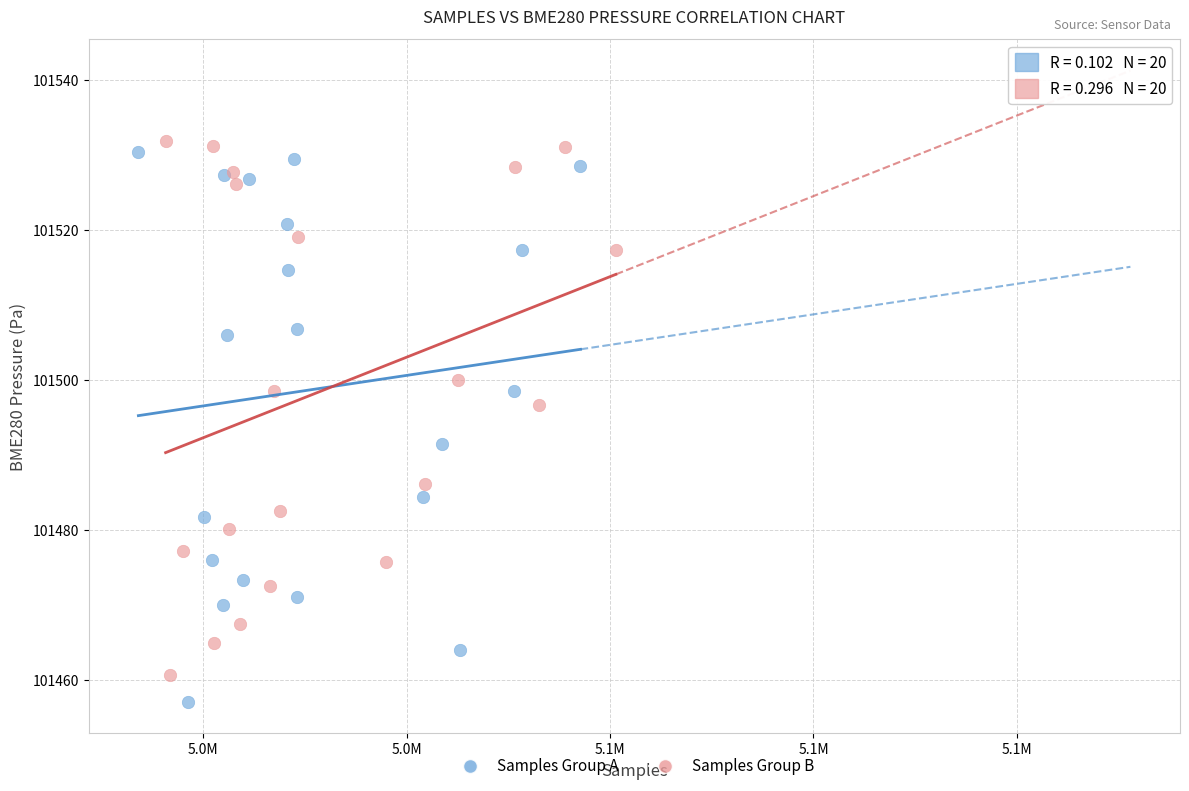

Which series contains the lowest Y value?

Samples Group A